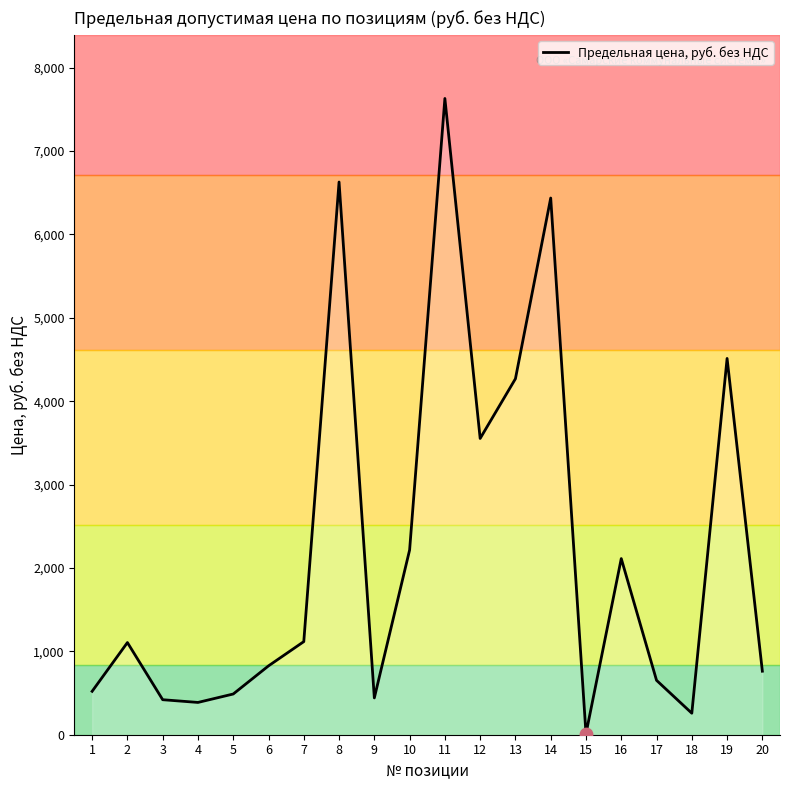

What is the ratio of the value at 3 to the value at 13?

0.1